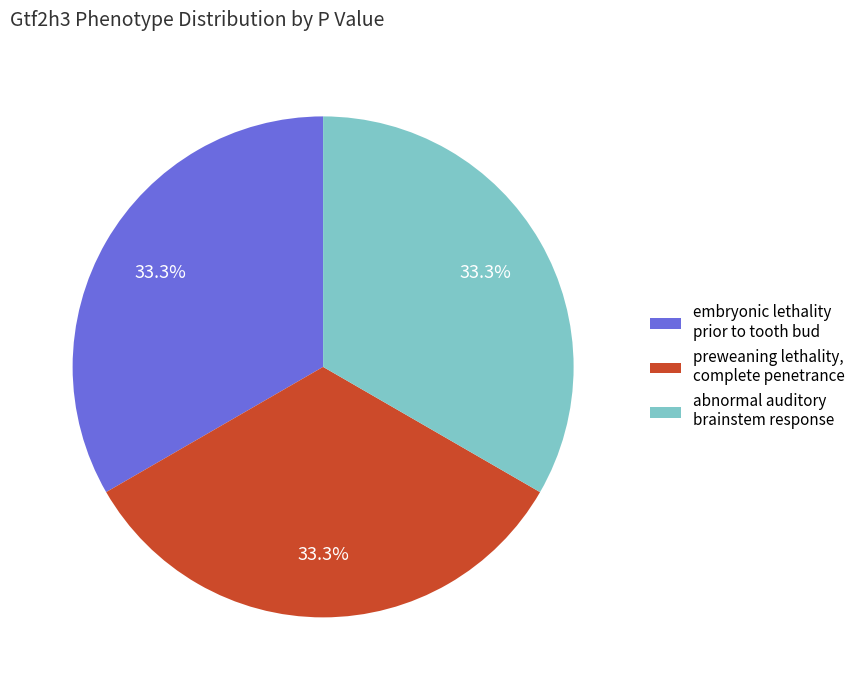

Approximately how many times larger is the value at abnormal auditory brainstem response compared to preweaning lethality, complete penetrance?

1.0